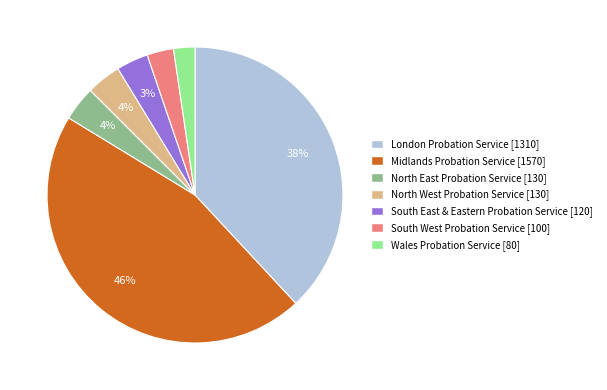

What is the ratio of the value at South West Probation Service to the value at North West Probation Service?

0.8